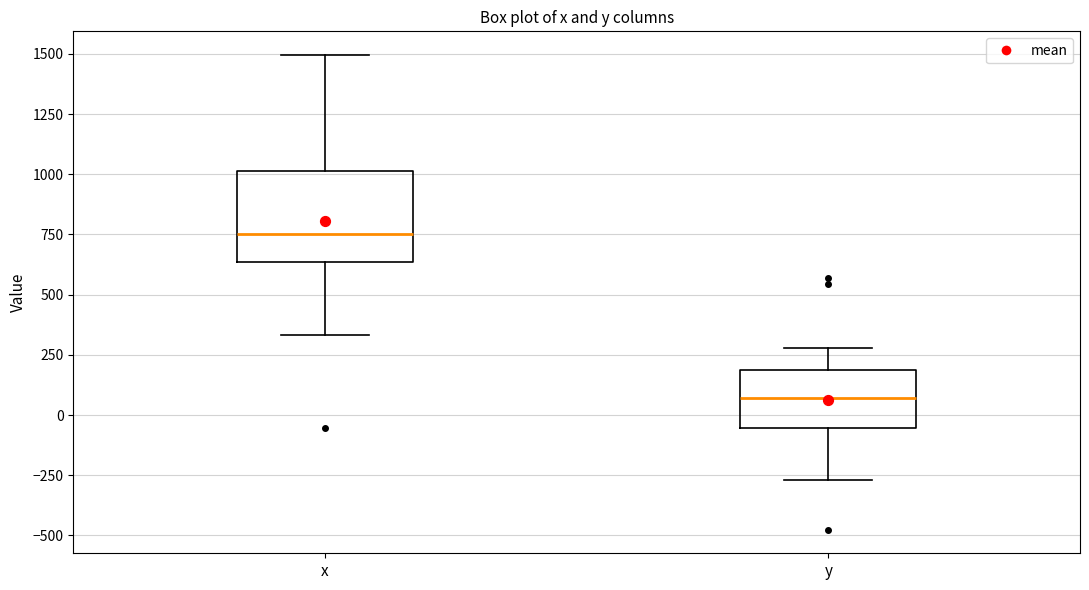

Which box's median line is the highest?

x